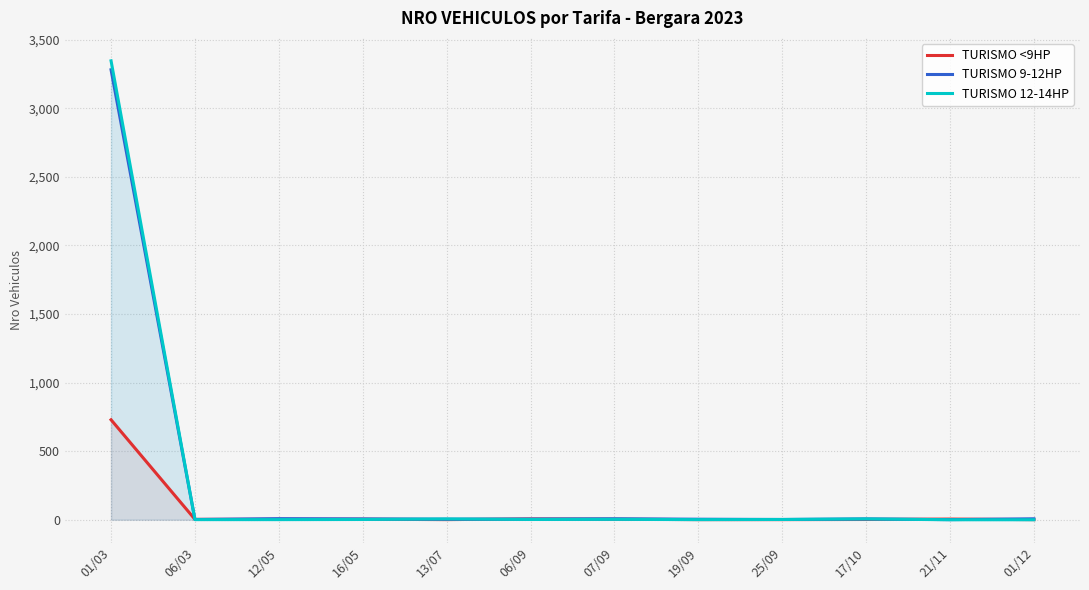

How many intersections are there between TURISMO <9HP and TURISMO 9-12HP?

6